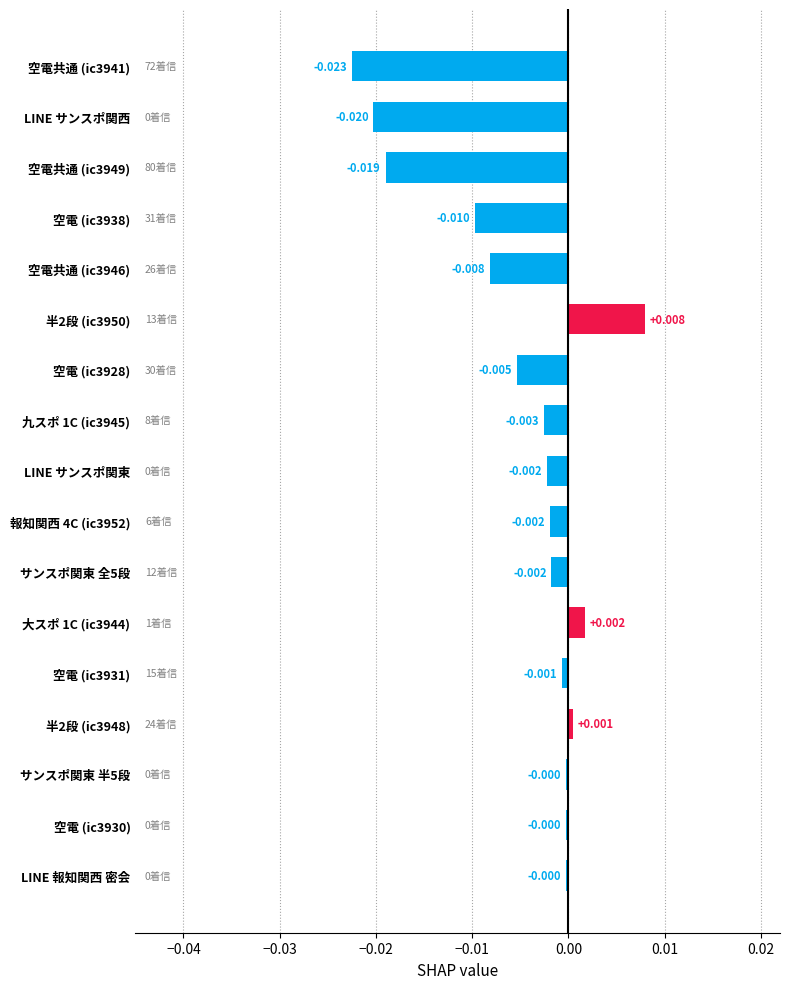

What is the label of the 2nd bar from the top?

LINE サンスポ関西